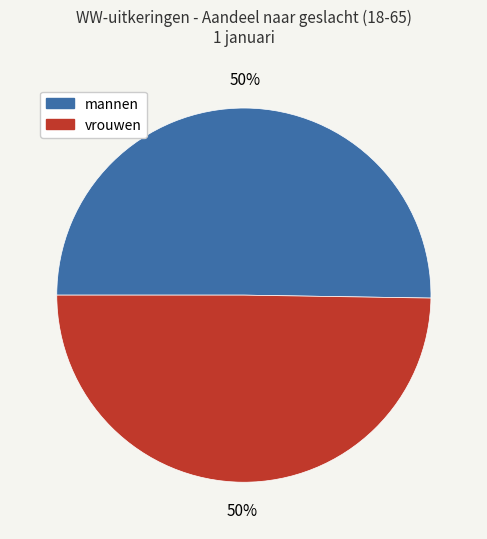

The vrouwen slice represents 42% of the pie. True or false?

False